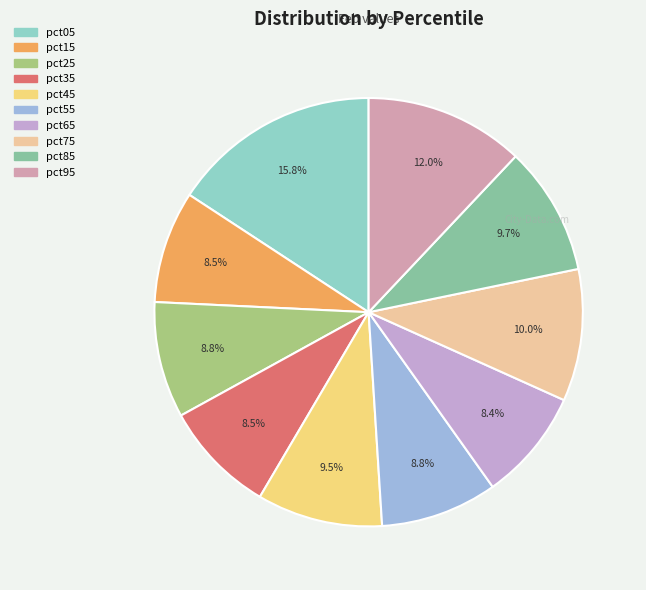

How many slices are in this pie chart?

10